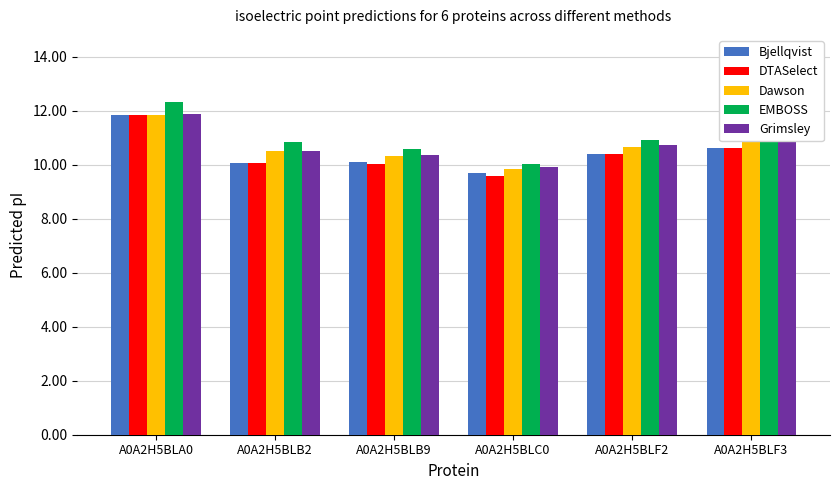

At which label does DTASelect first exceed 10?

A0A2H5BLA0